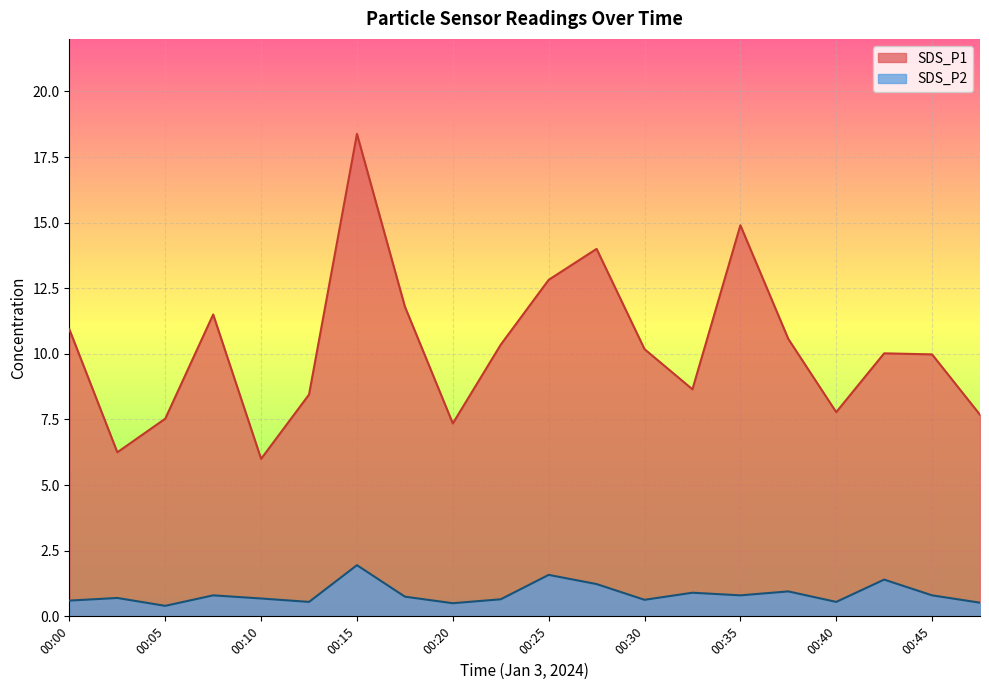

What is the value of the SDS_P2 point at the 8th from the left?

0.8